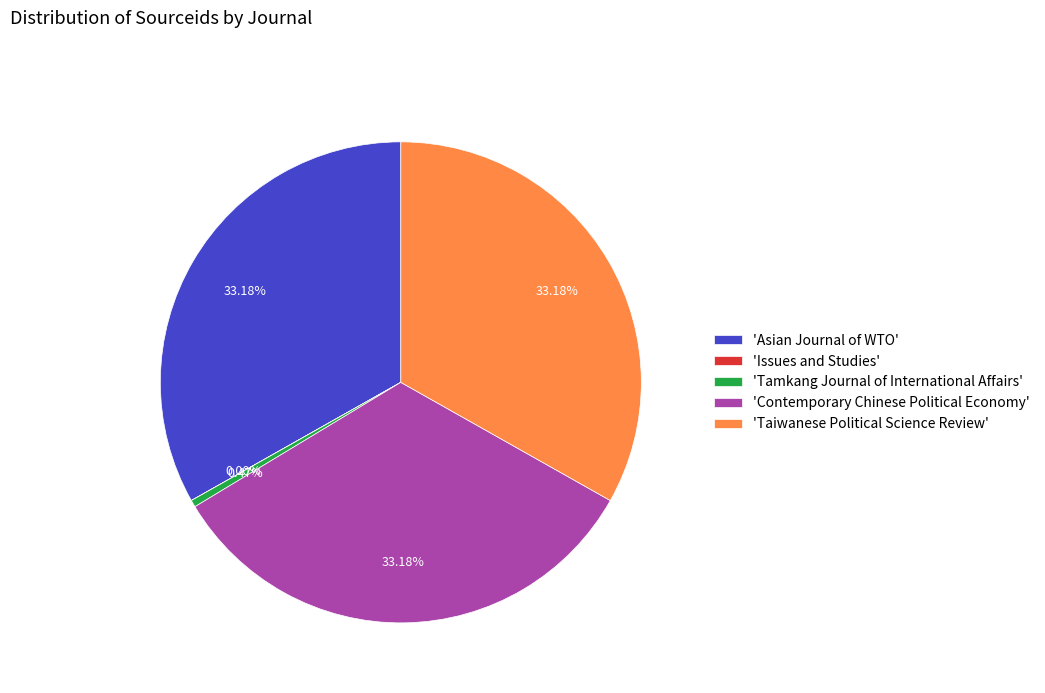

Combined, do 'Tamkang Journal of International Affairs' and 'Asian Journal of WTO' account for over 50%?

No